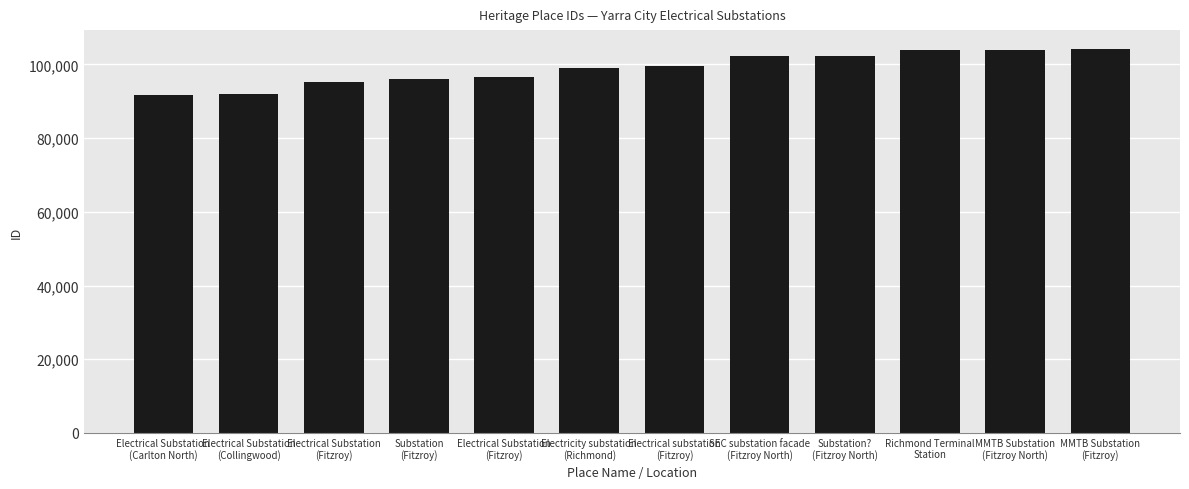

Reading left to right, transcribe all the data shown in this chart.

Electrical Substation
(Carlton North)=91692	Electrical Substation
(Collingwood)=91914	Electrical Substation
(Fitzroy)=95273	Substation
(Fitzroy)=95944	Electrical Substation
(Fitzroy)=96479	Electricity substation
(Richmond)=99073	Electrical substation
(Fitzroy)=99514	SEC substation facade
(Fitzroy North)=102343	Substation?
(Fitzroy North)=102436	Richmond Terminal
Station=103854	MMTB Substation
(Fitzroy North)=104020	MMTB Substation
(Fitzroy)=104127